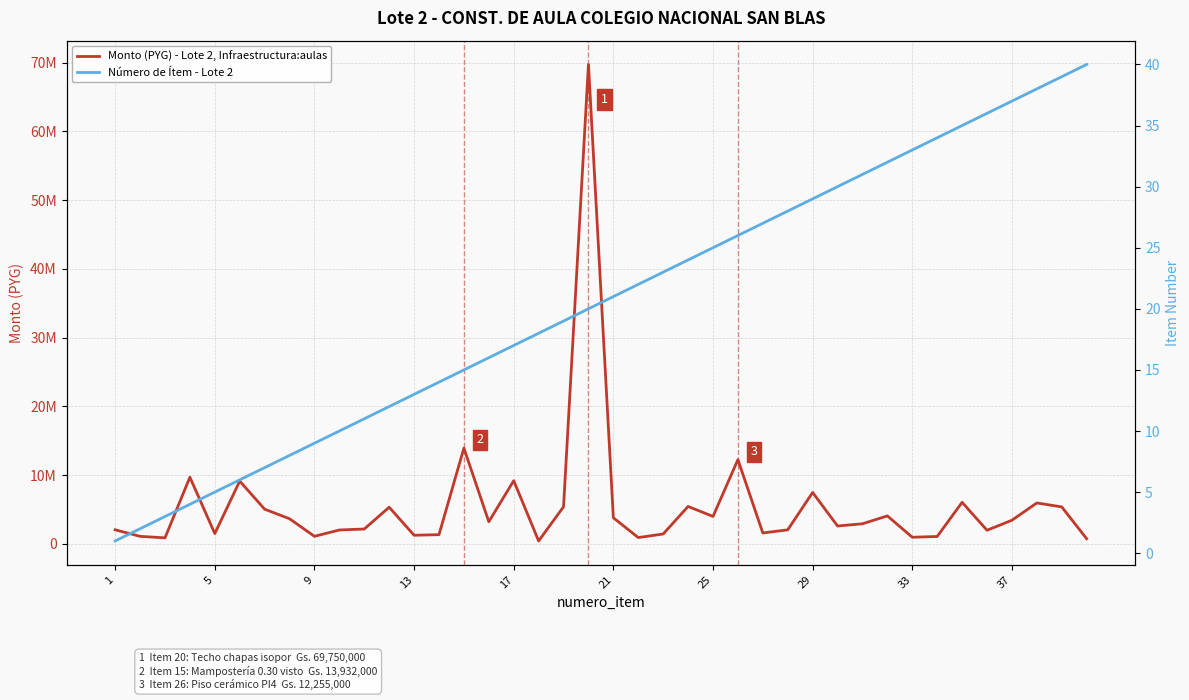

What are all the series names shown in the legend?

Monto (PYG) - Lote 2, Infraestructura:aulas, Número de Ítem - Lote 2